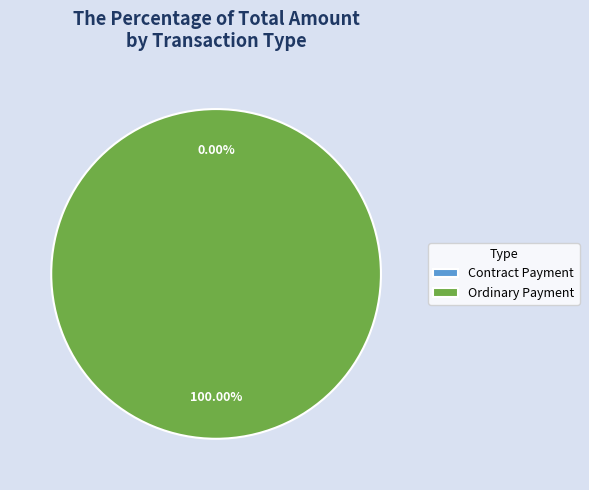

Which category has the biggest portion of the pie?

Ordinary Payment